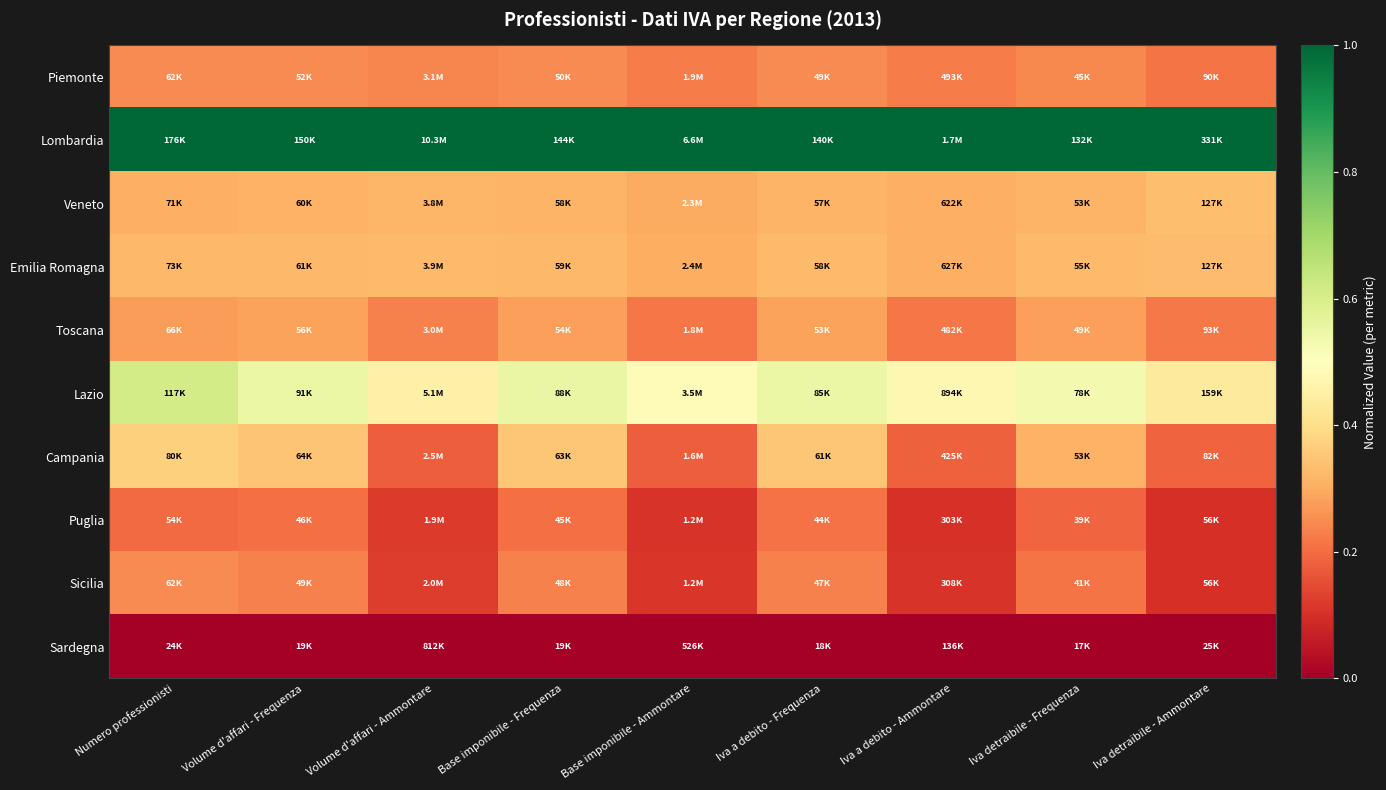

Reading left to right, list all the values displayed in this chart.

Piemonte: Numero professionisti=0.2	Volume d'affari - Frequenza=0.2	Volume d'affari - Ammontare=0.2	Base imponibile - Frequenza=0.2	Base imponibile - Ammontare=0.2	Iva a debito - Frequenza=0.2	Iva a debito - Ammontare=0.2	Iva detraibile - Frequenza=0.2	Iva detraibile - Ammontare=0.2
Lombardia: Numero professionisti=1.0	Volume d'affari - Frequenza=1.0	Volume d'affari - Ammontare=1.0	Base imponibile - Frequenza=1.0	Base imponibile - Ammontare=1.0	Iva a debito - Frequenza=1.0	Iva a debito - Ammontare=1.0	Iva detraibile - Frequenza=1.0	Iva detraibile - Ammontare=1.0
Veneto: Numero professionisti=0.3	Volume d'affari - Frequenza=0.3	Volume d'affari - Ammontare=0.3	Base imponibile - Frequenza=0.3	Base imponibile - Ammontare=0.3	Iva a debito - Frequenza=0.3	Iva a debito - Ammontare=0.3	Iva detraibile - Frequenza=0.3	Iva detraibile - Ammontare=0.3
Emilia Romagna: Numero professionisti=0.3	Volume d'affari - Frequenza=0.3	Volume d'affari - Ammontare=0.3	Base imponibile - Frequenza=0.3	Base imponibile - Ammontare=0.3	Iva a debito - Frequenza=0.3	Iva a debito - Ammontare=0.3	Iva detraibile - Frequenza=0.3	Iva detraibile - Ammontare=0.3
Toscana: Numero professionisti=0.3	Volume d'affari - Frequenza=0.3	Volume d'affari - Ammontare=0.2	Base imponibile - Frequenza=0.3	Base imponibile - Ammontare=0.2	Iva a debito - Frequenza=0.3	Iva a debito - Ammontare=0.2	Iva detraibile - Frequenza=0.3	Iva detraibile - Ammontare=0.2
Lazio: Numero professionisti=0.6	Volume d'affari - Frequenza=0.6	Volume d'affari - Ammontare=0.5	Base imponibile - Frequenza=0.6	Base imponibile - Ammontare=0.5	Iva a debito - Frequenza=0.6	Iva a debito - Ammontare=0.5	Iva detraibile - Frequenza=0.5	Iva detraibile - Ammontare=0.4
Campania: Numero professionisti=0.4	Volume d'affari - Frequenza=0.3	Volume d'affari - Ammontare=0.2	Base imponibile - Frequenza=0.3	Base imponibile - Ammontare=0.2	Iva a debito - Frequenza=0.4	Iva a debito - Ammontare=0.2	Iva detraibile - Frequenza=0.3	Iva detraibile - Ammontare=0.2
Puglia: Numero professionisti=0.2	Volume d'affari - Frequenza=0.2	Volume d'affari - Ammontare=0.1	Base imponibile - Frequenza=0.2	Base imponibile - Ammontare=0.1	Iva a debito - Frequenza=0.2	Iva a debito - Ammontare=0.1	Iva detraibile - Frequenza=0.2	Iva detraibile - Ammontare=0.1
Sicilia: Numero professionisti=0.2	Volume d'affari - Frequenza=0.2	Volume d'affari - Ammontare=0.1	Base imponibile - Frequenza=0.2	Base imponibile - Ammontare=0.1	Iva a debito - Frequenza=0.2	Iva a debito - Ammontare=0.1	Iva detraibile - Frequenza=0.2	Iva detraibile - Ammontare=0.1
Sardegna: Numero professionisti=0.0	Volume d'affari - Frequenza=0.0	Volume d'affari - Ammontare=0.0	Base imponibile - Frequenza=0.0	Base imponibile - Ammontare=0.0	Iva a debito - Frequenza=0.0	Iva a debito - Ammontare=0.0	Iva detraibile - Frequenza=0.0	Iva detraibile - Ammontare=0.0